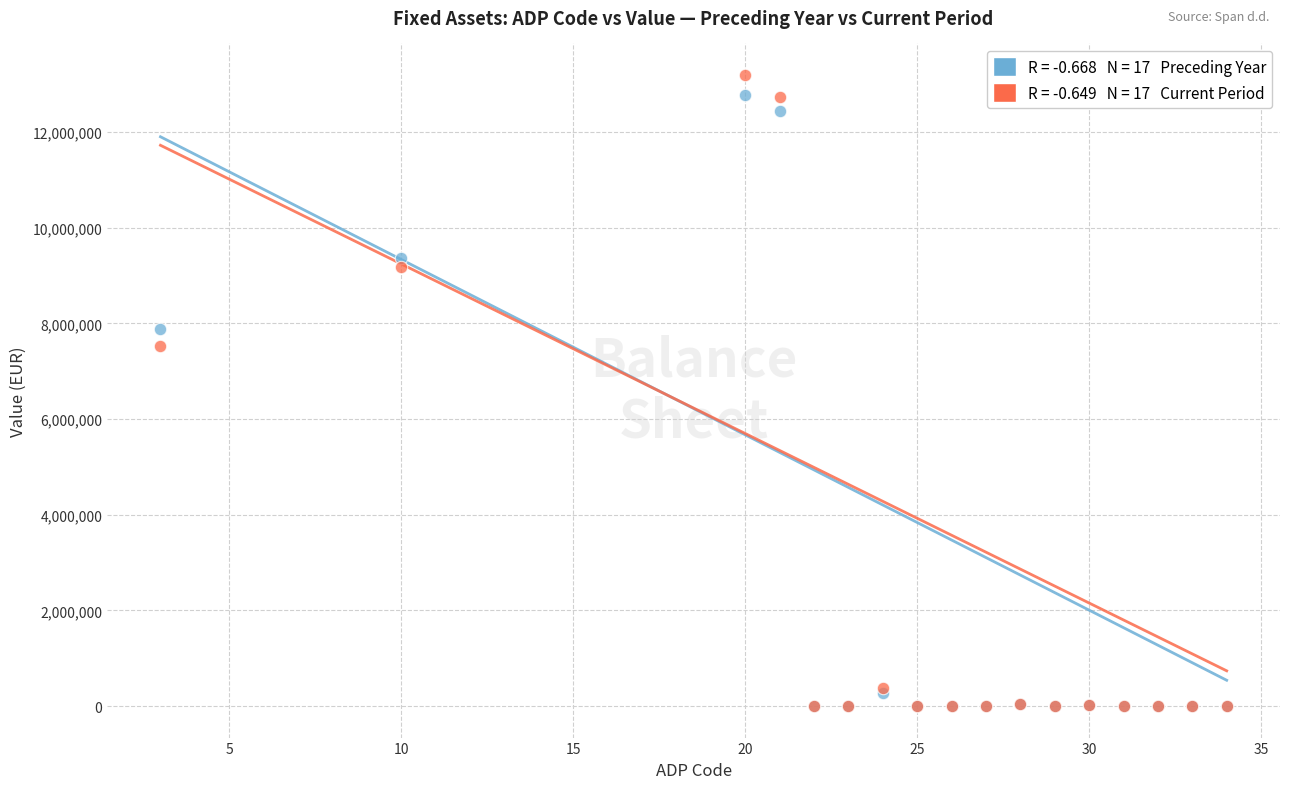

Across all series, what Y value is closest to 6596529?

7530395